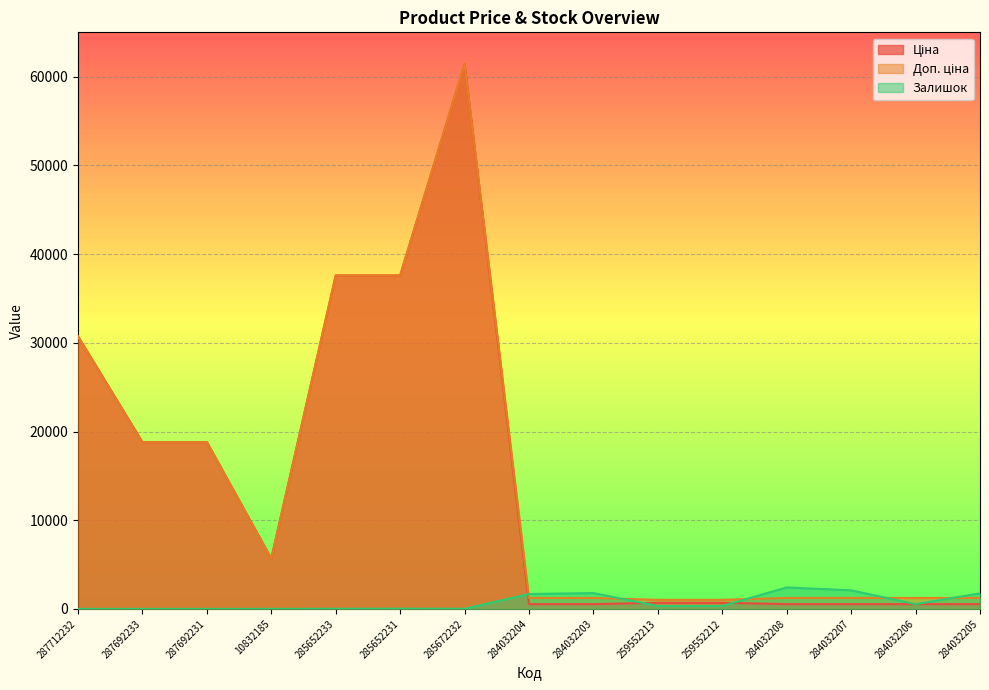

Reading left to right, list all the values displayed in this chart.

Ціна: 287712232=30717.1	287692233=18796.8	287692231=18796.8	10832185=5673.8	285652233=37593.6	285652231=37593.6	285672232=61434.3	284032204=539.0	284032203=539.0	259552213=693.7	259552212=693.7	284032208=539.0	284032207=539.0	284032206=539.0	284032205=539.0
Доп. ціна: 287712232=30717.1	287692233=18796.8	287692231=18796.8	10832185=5673.8	285652233=37593.6	285652231=37593.6	285672232=61434.3	284032204=1235.4	284032203=1235.4	259552213=1024.6	259552212=1024.6	284032208=1235.4	284032207=1235.4	284032206=1235.4	284032205=1235.4
Залишок: 287712232=0.0	287692233=0.0	287692231=0.0	10832185=4.0	285652233=13.0	285652231=23.0	285672232=16.0	284032204=1677.0	284032203=1786.0	259552213=331.0	259552212=334.0	284032208=2419.0	284032207=2096.0	284032206=539.0	284032205=1757.0